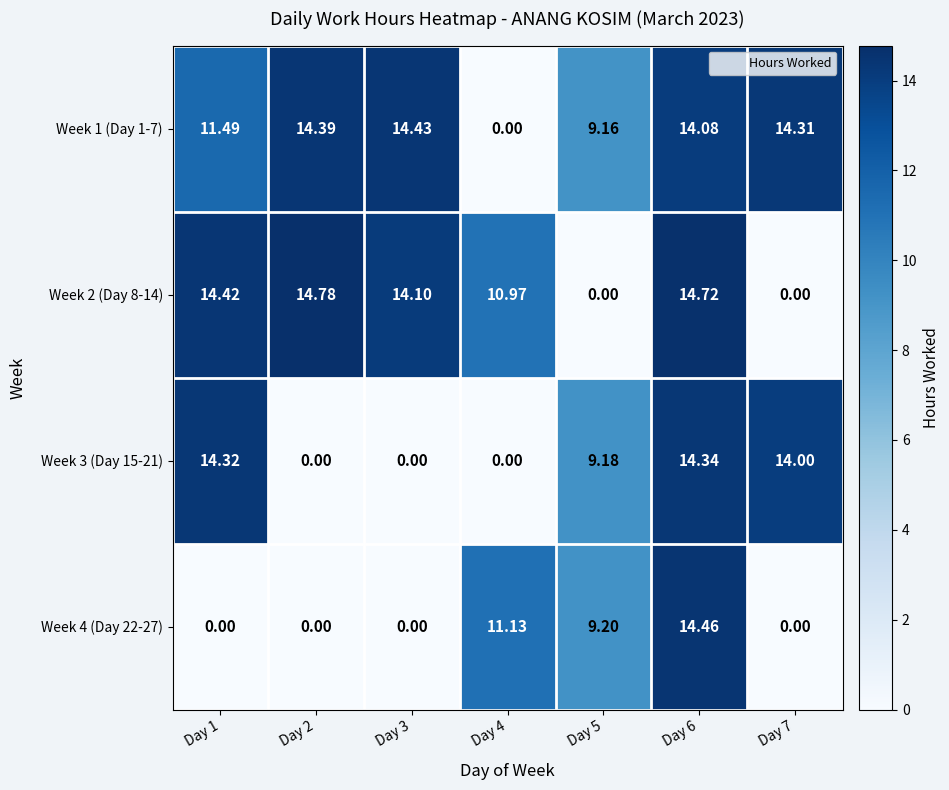

At which category is the sum across all series the highest?

Day 6